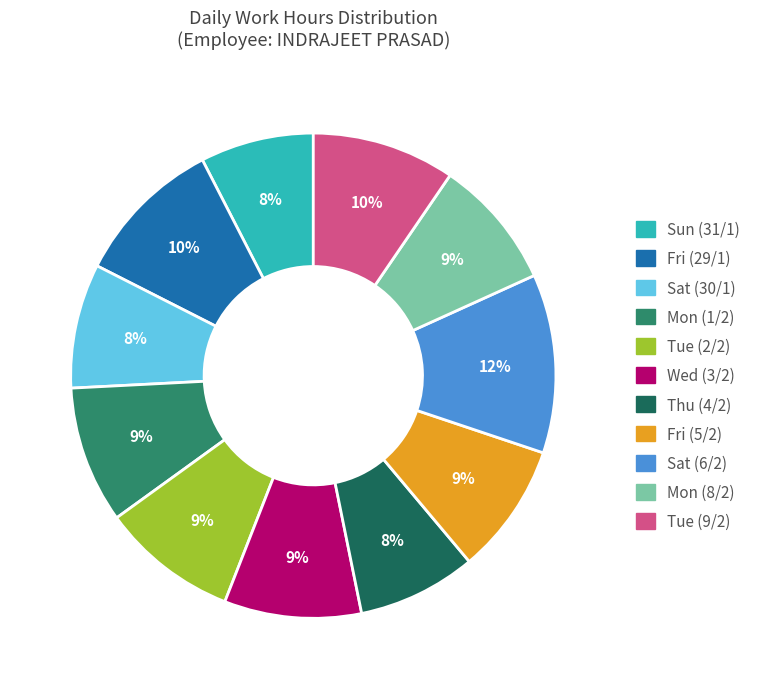

Which slice is the largest?

Sat (6/2)